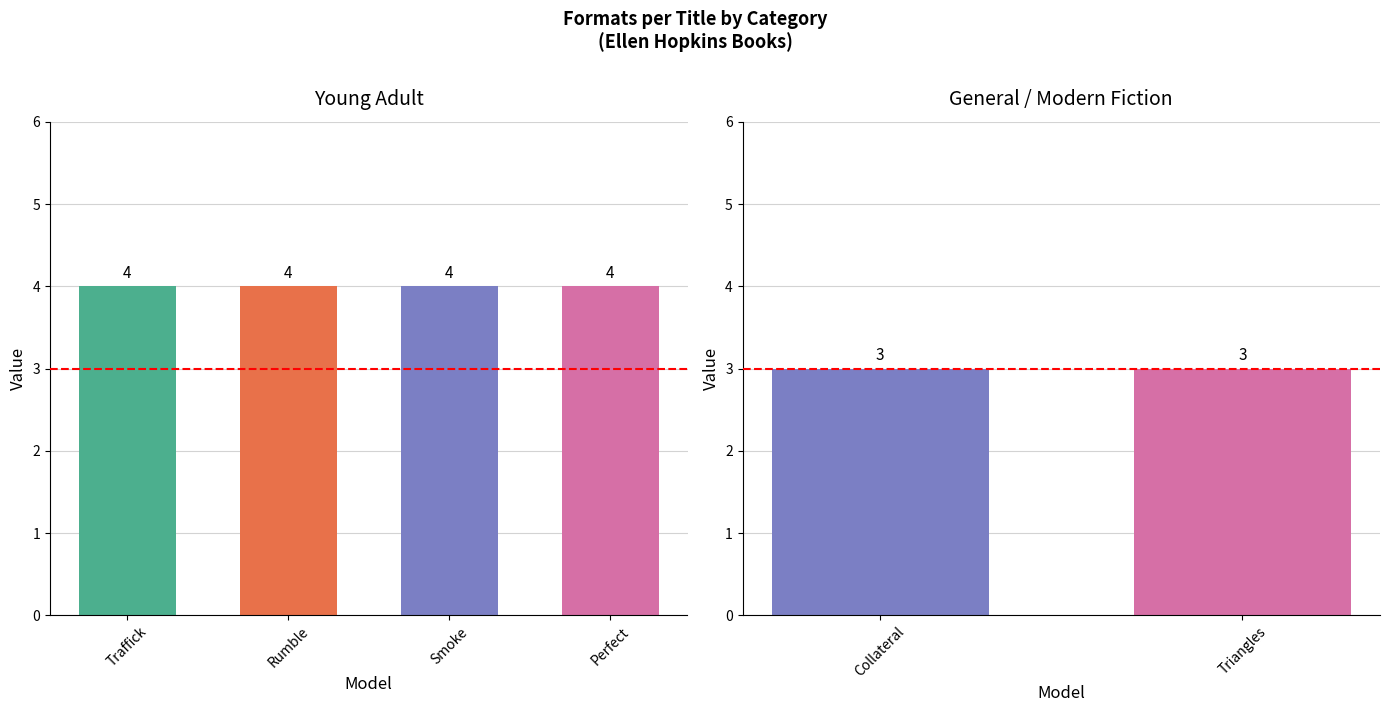

Reading left to right, list all the values displayed in this chart.

4	4	4	4	3	3